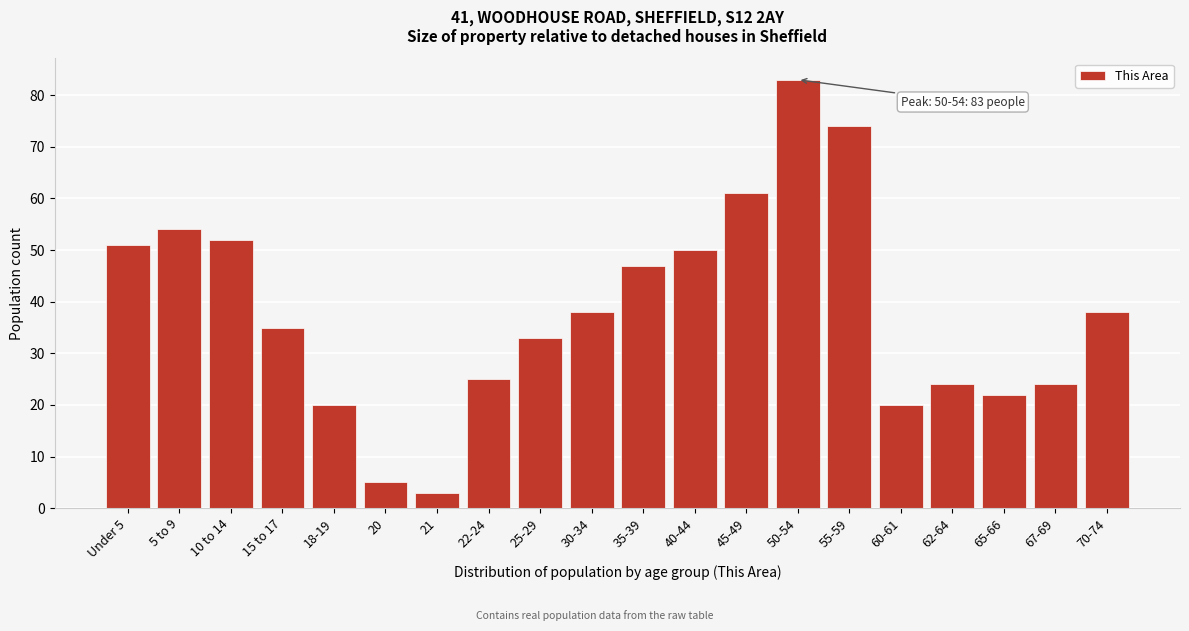

Reading left to right, transcribe all the data shown in this chart.

51	54	52	35	20	5	3	25	33	38	47	50	61	83	74	20	24	22	24	38